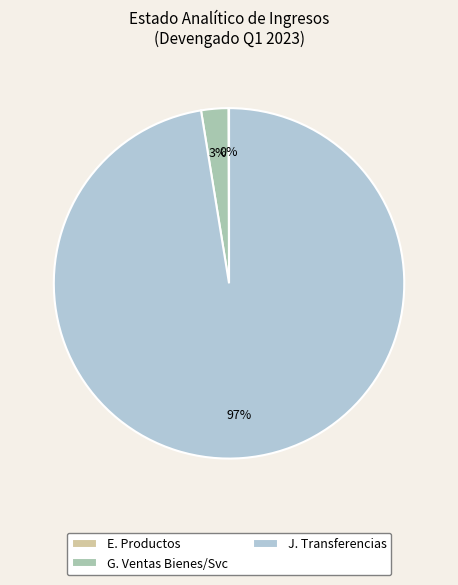

To the nearest percent, what is the combined percentage of J. Transferencias and G. Ventas Bienes/Svc?

100%